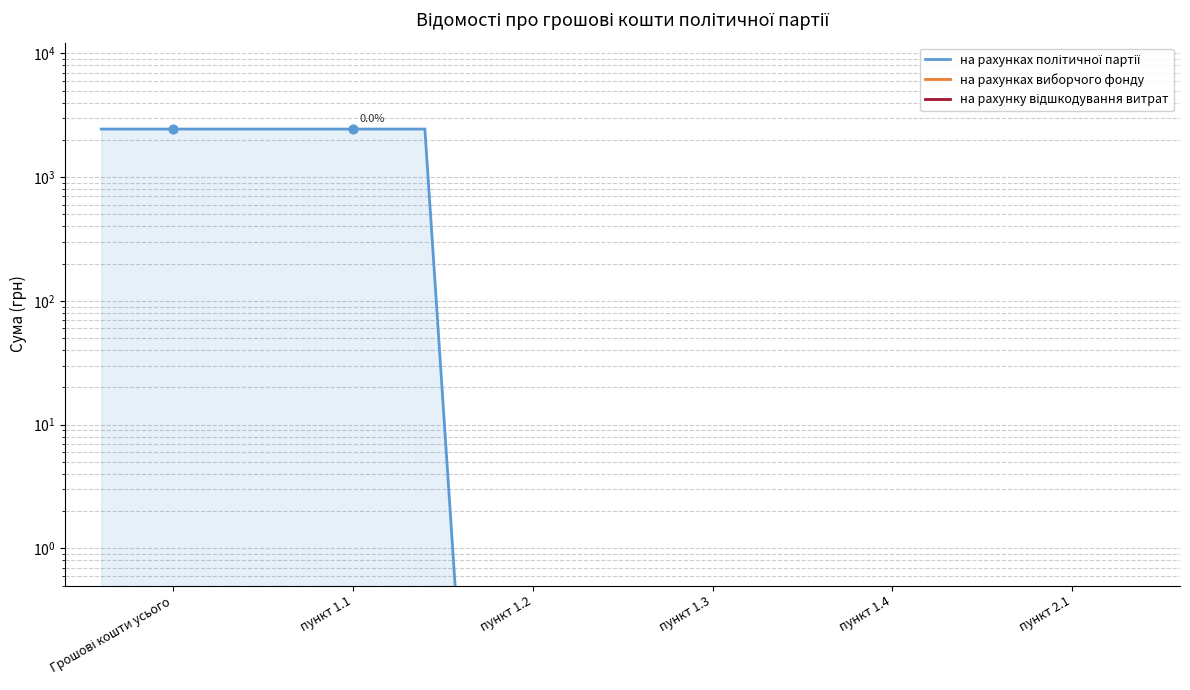

Which series has the widest spread of Y values?

на рахунках політичної партії